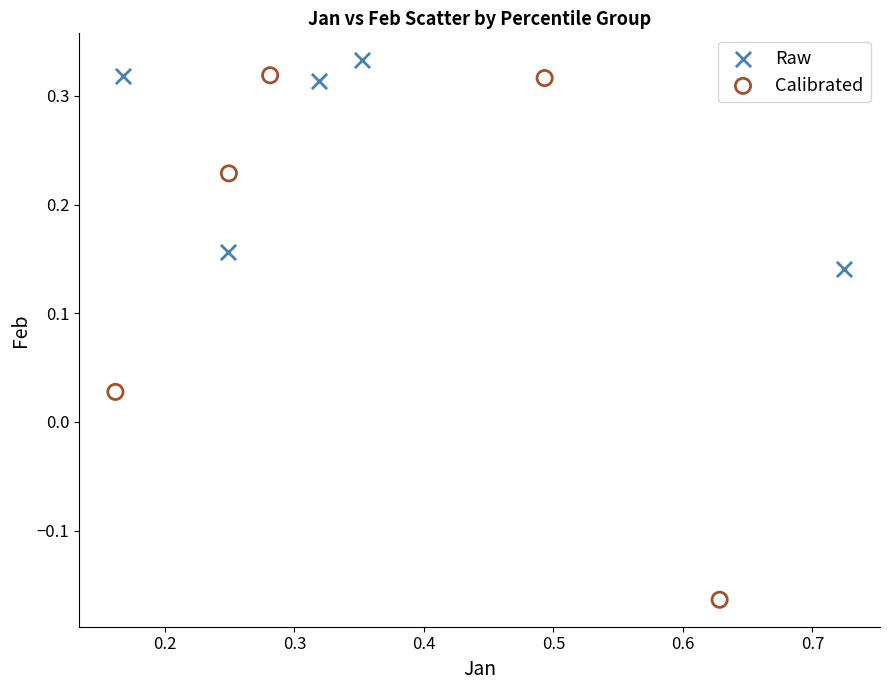

Which series contains the lowest Y value?

Calibrated